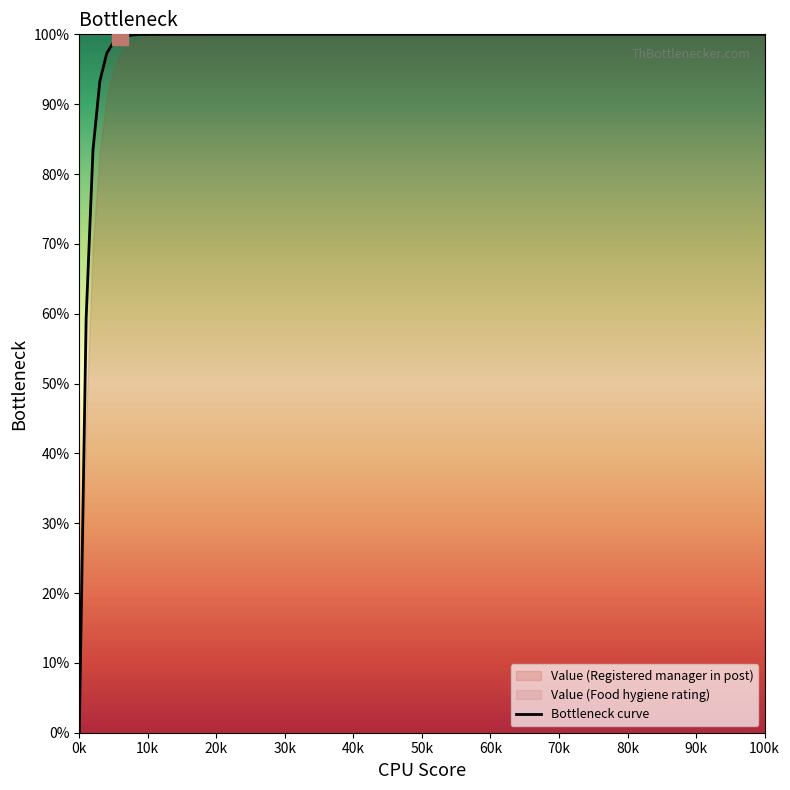

What is the highest value of the Bottleneck curve series?

100.0